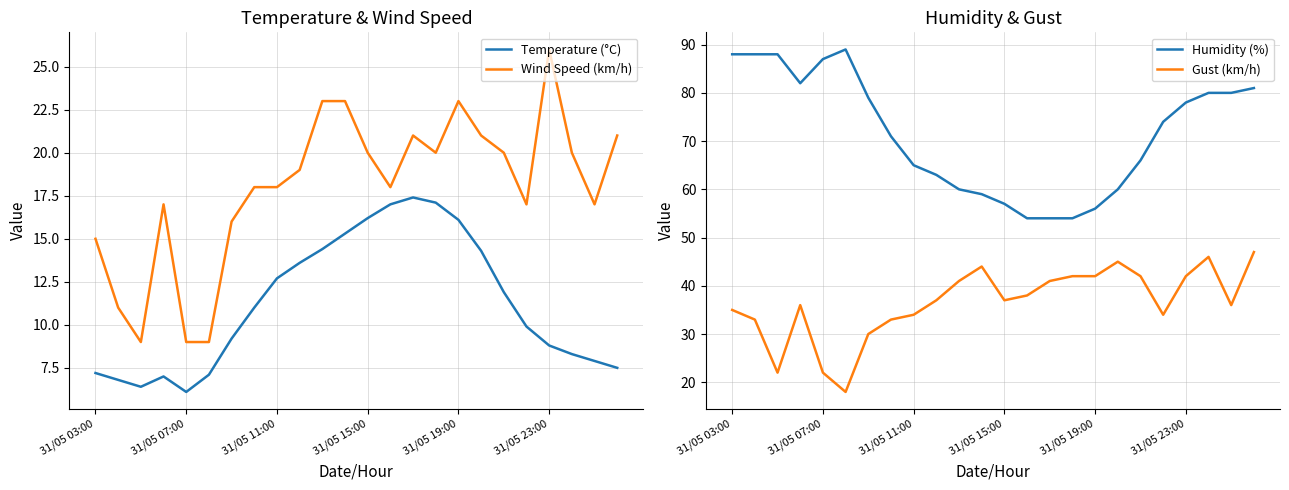

Read the Humidity (%) value at 10.

60.0